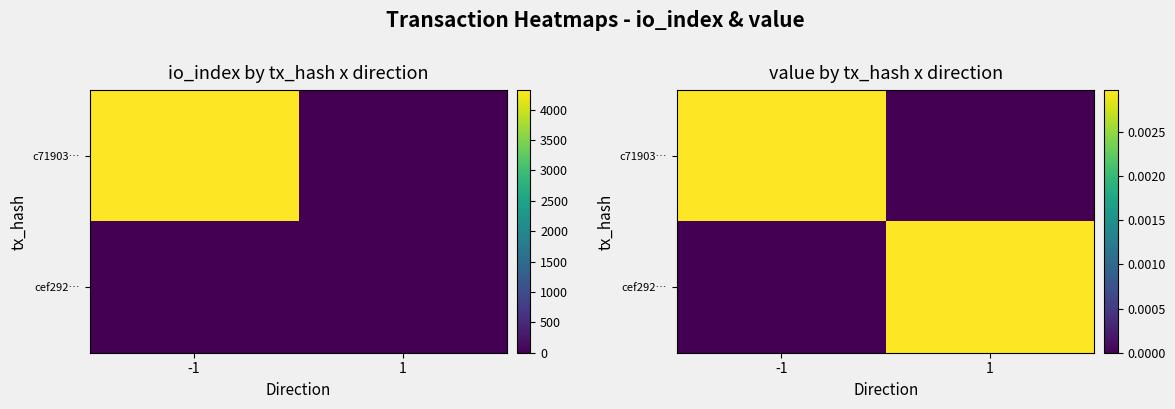

At how many categories does at least one series exceed 0?

2